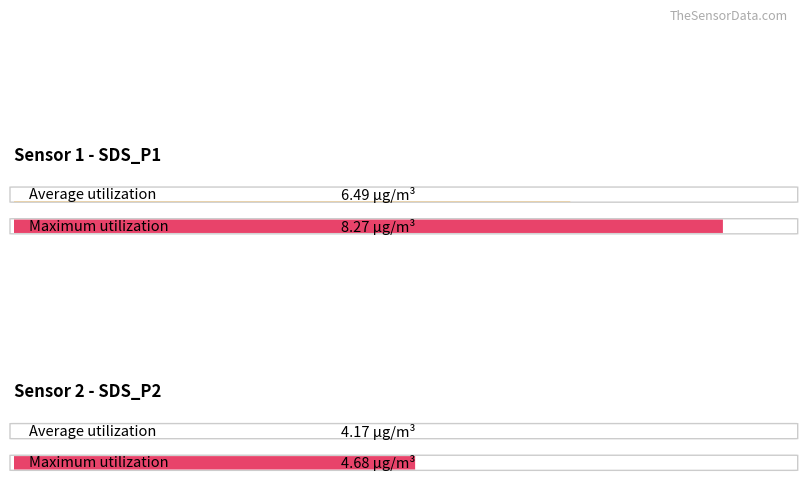

How many series are shown in this chart?

2